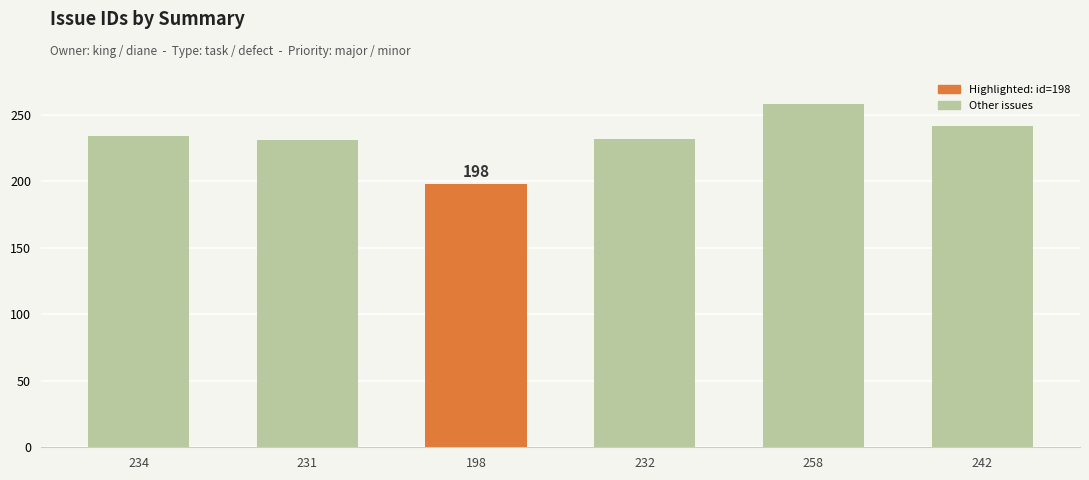

What is the difference between the maximum and minimum values?

60